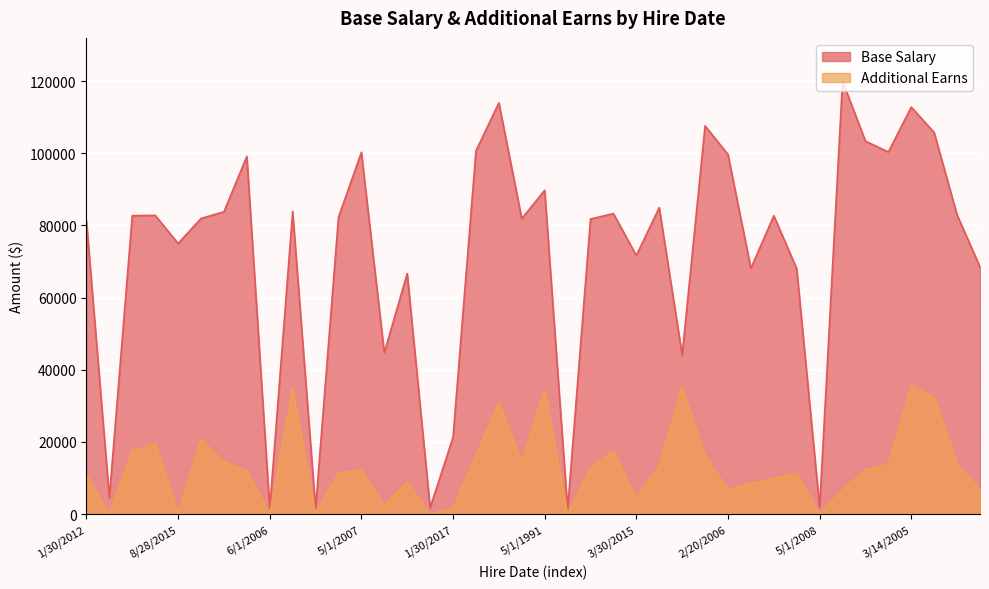

The value of Base Salary at 3/14/2005 is 175563.9. True or false?

False